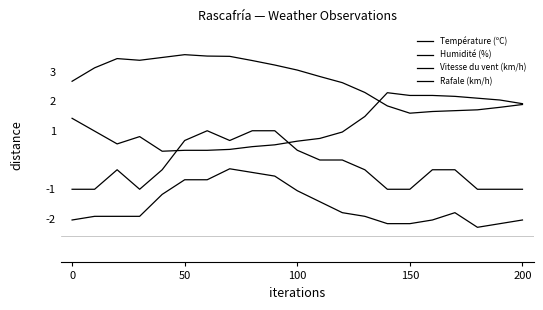

How many lines are shown in the chart?

4